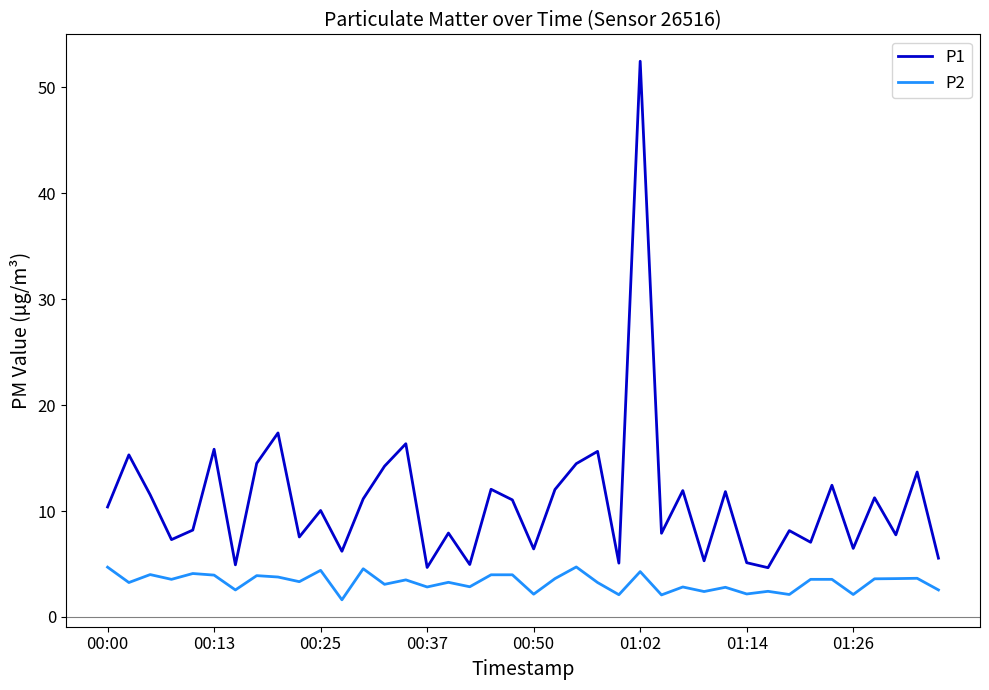

True or false: P2 has more than 0 points higher than both neighbors.

True